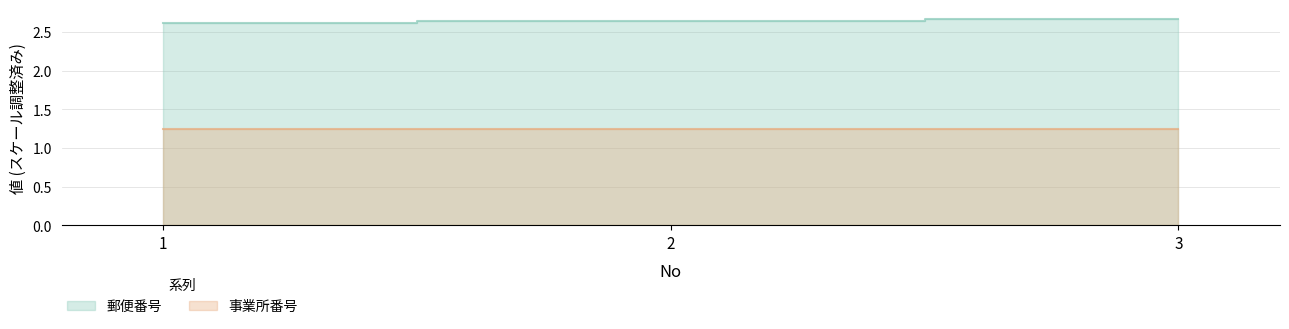

Which series has the largest range (max minus min)?

郵便番号